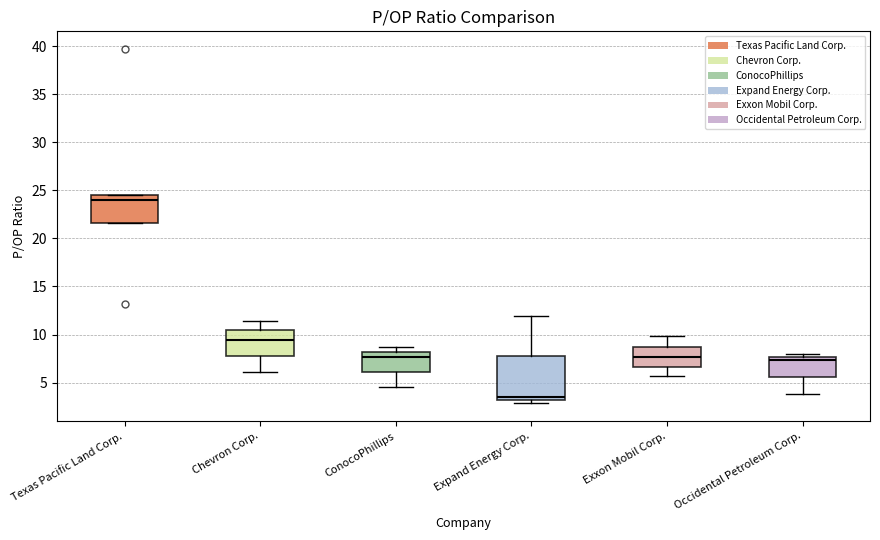

Which box's median line is the lowest?

Expand Energy Corp.